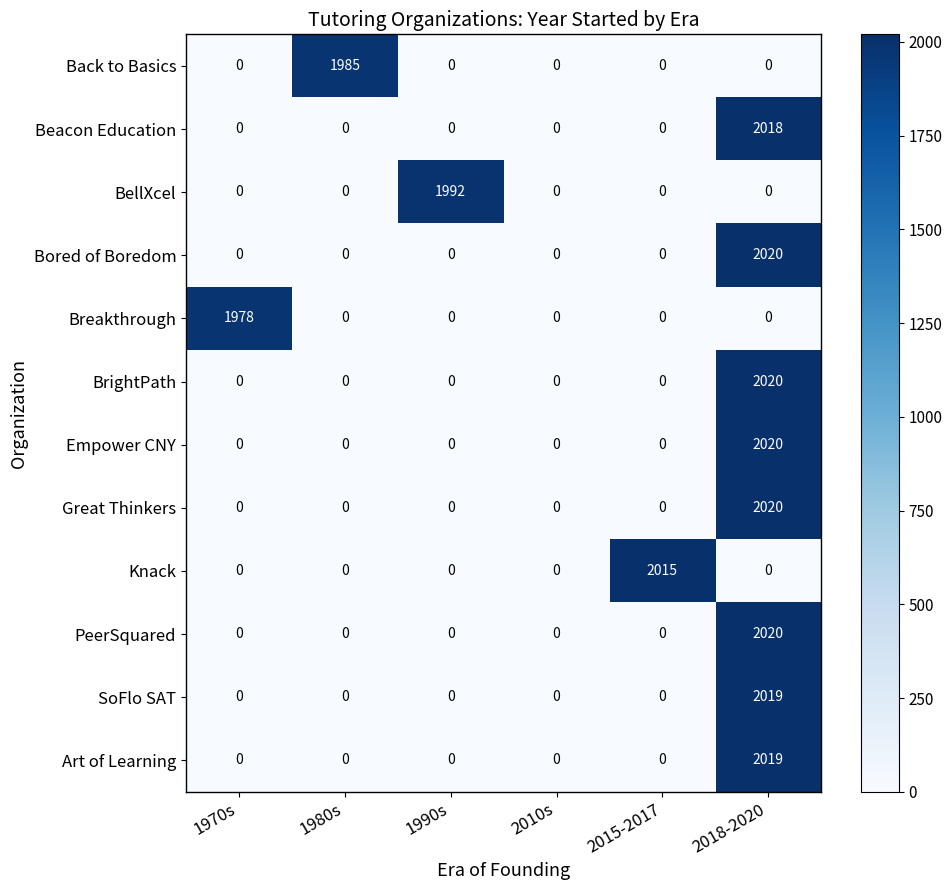

Is it true that Bored of Boredom equals 956 at 1980s?

False